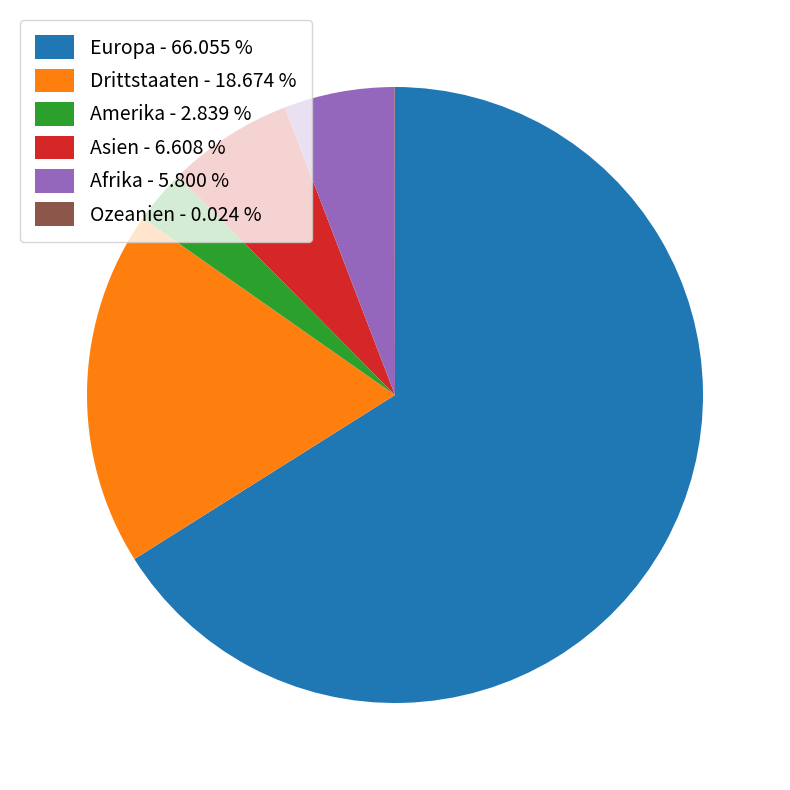

Is the sum of Amerika and Drittstaaten greater than half?

No